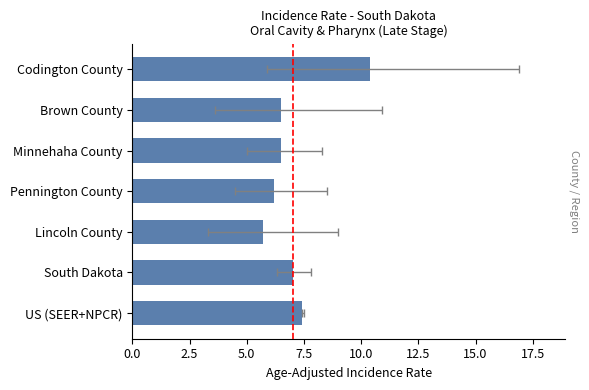

Is it true that the value at Brown County is 1.4?

False